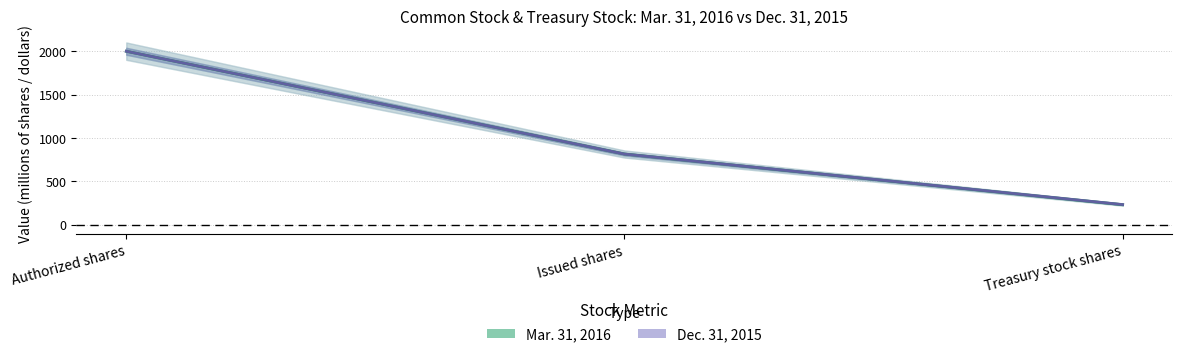

Which series changed the most between Authorized shares and Issued shares?

Mar. 31, 2016